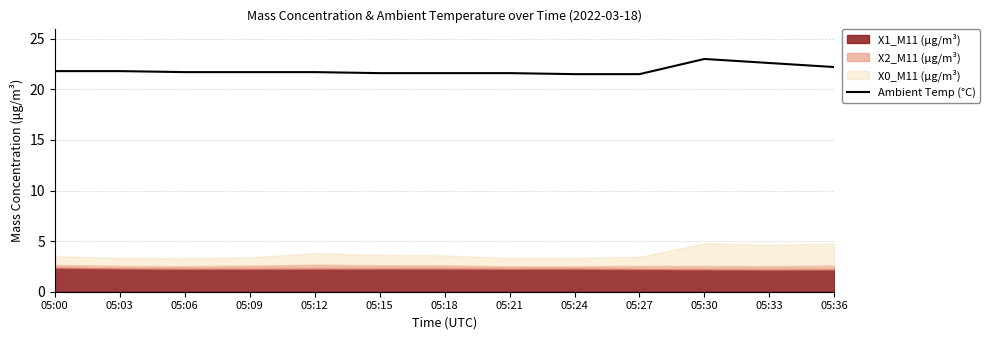

How many interior local peaks (higher than both neighbors) does the data have?

1